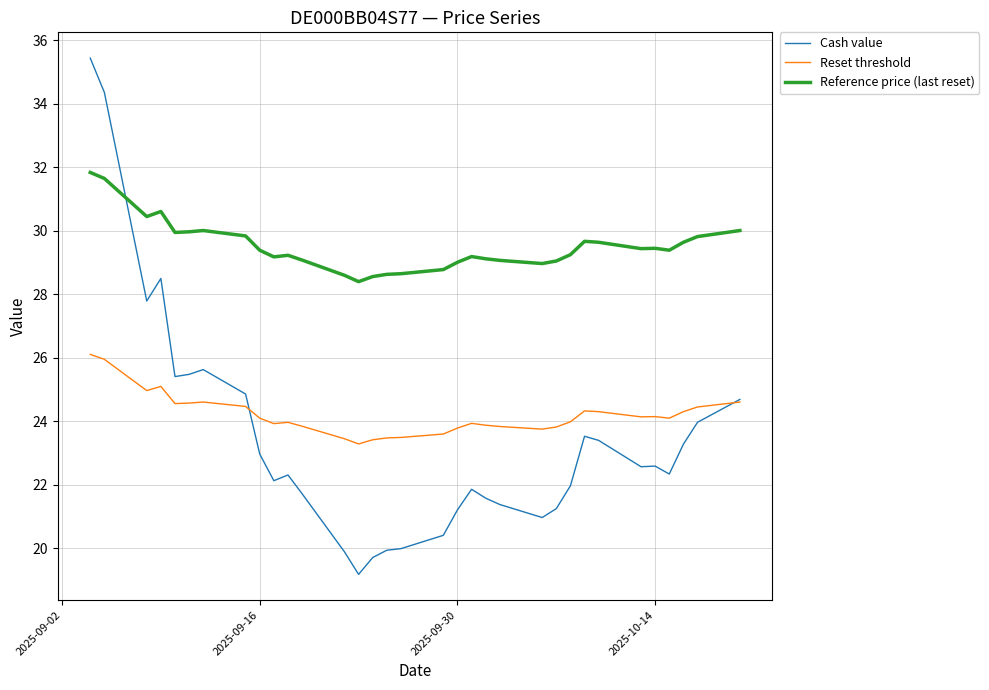

List the series in order of their peak value, highest first.

Cash value, Reference price (last reset), Reset threshold